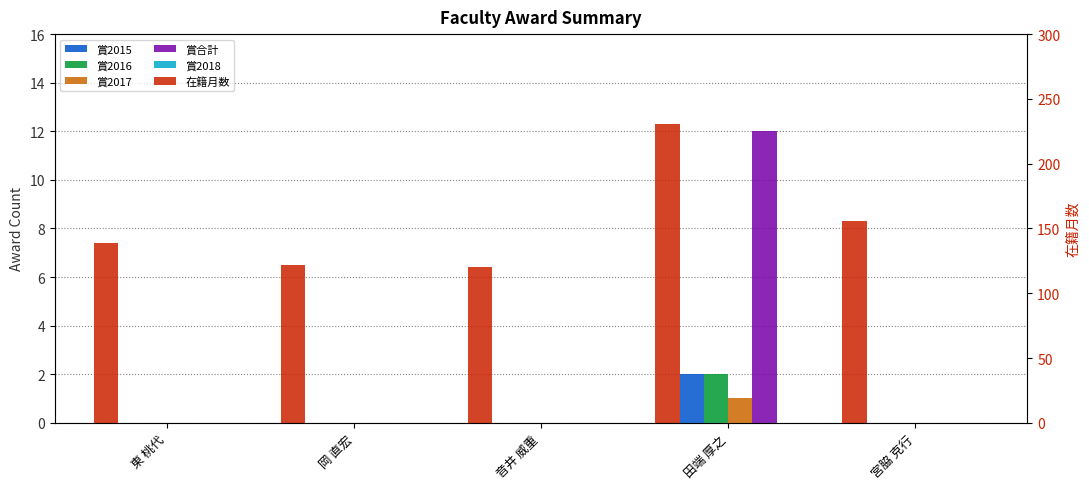

How many values in the 賞2016 series exceed 0?

1